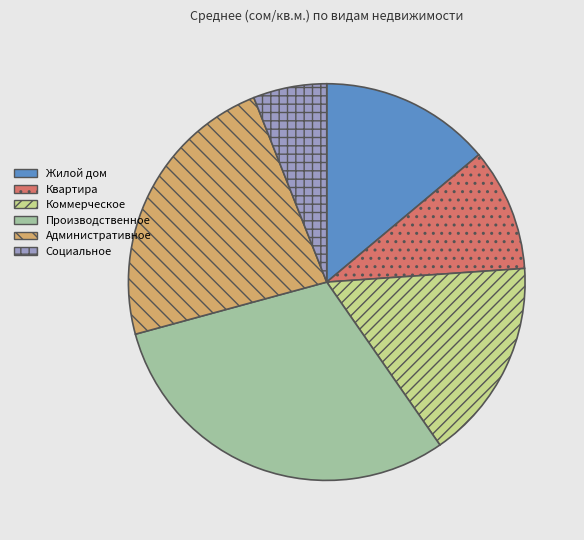

Which category has the biggest portion of the pie?

Производственное